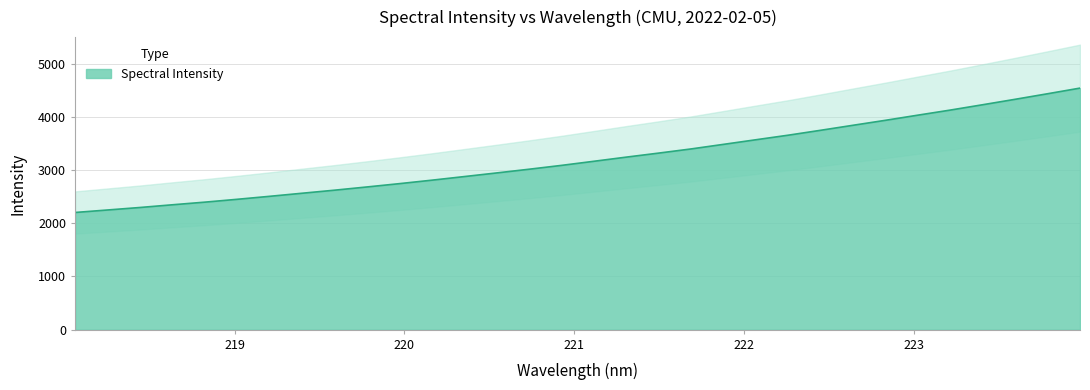

What is the value of the 5th point from the left?

2397.2